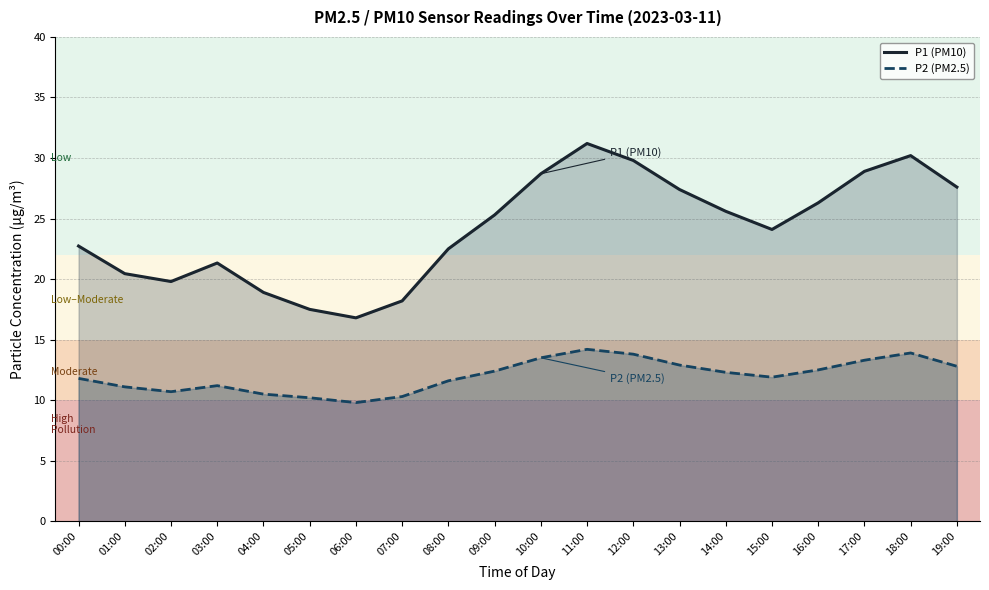

At which label is P2 (PM2.5) closest to 12?

15:00